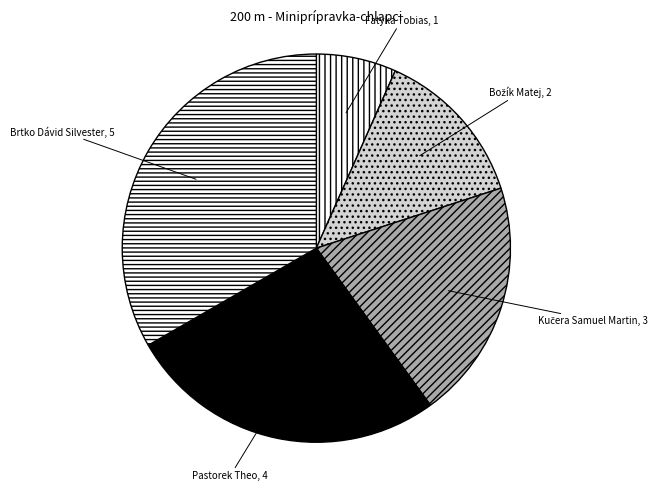

How many segments does this pie chart have?

5